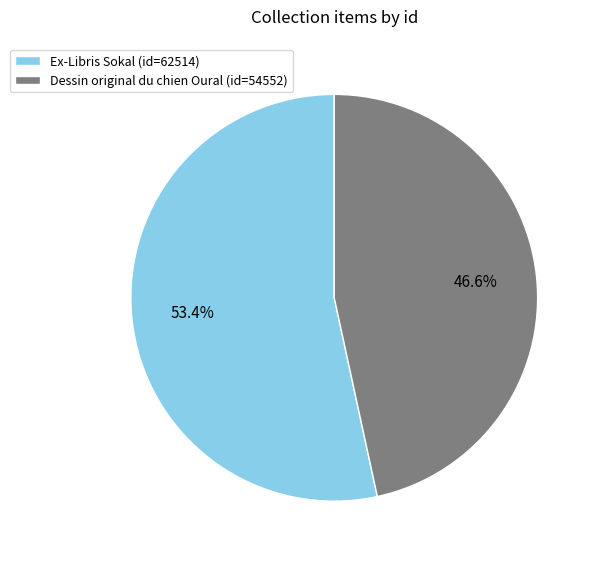

Rank the categories by value from highest to lowest.

Ex-Libris Sokal, Dessin original du chien Oural